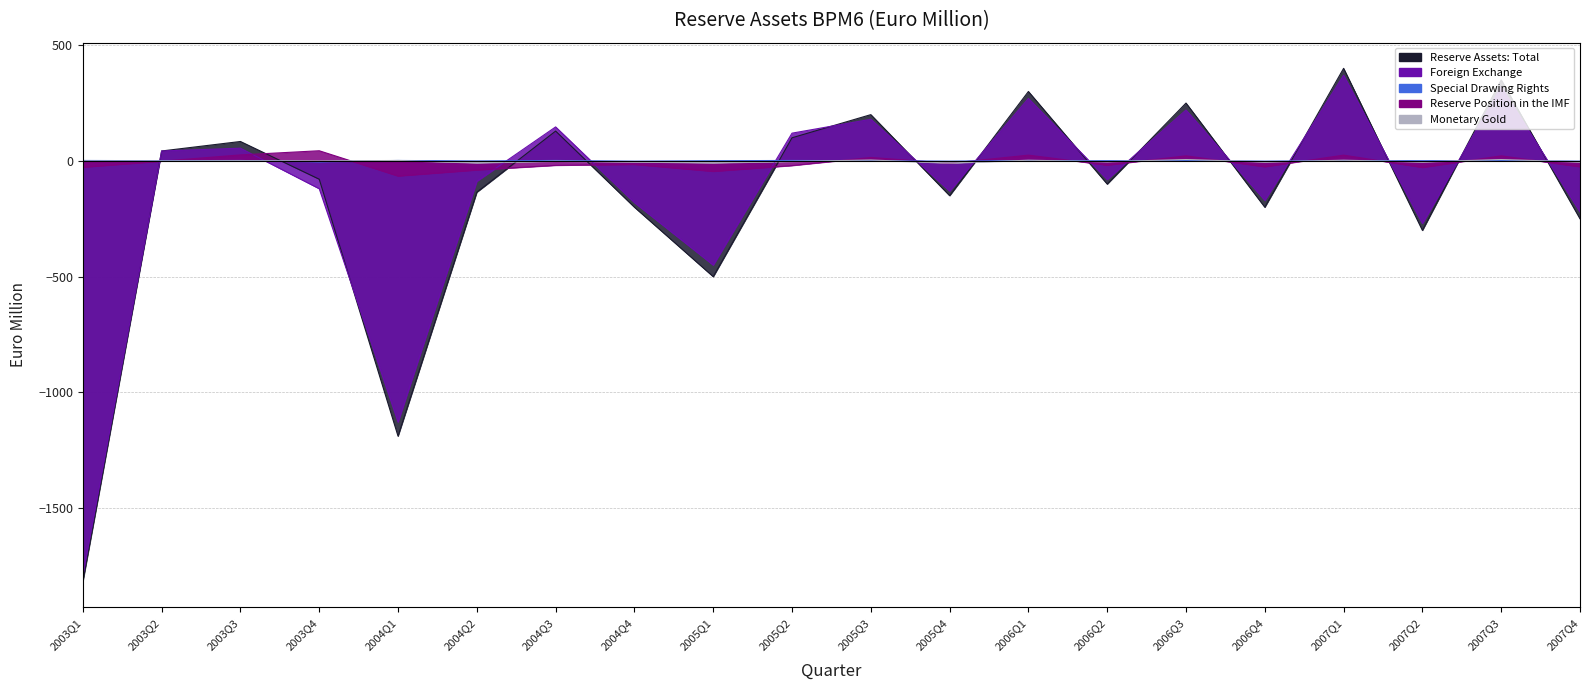

What is the approximate value of Reserve Position in the IMF at 2006Q1?

25